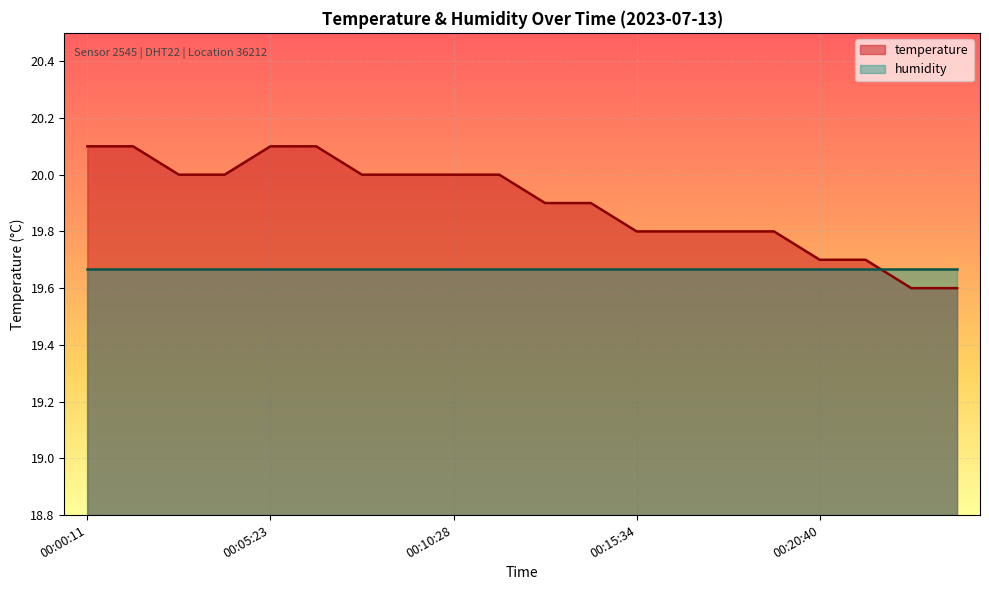

Reading right to left, list all the values displayed in this chart.

19.6	19.6	19.7	19.7	19.8	19.8	19.8	19.8	19.9	19.9	20.0	20.0	20.0	20.0	20.1	20.1	20.0	20.0	20.1	20.1